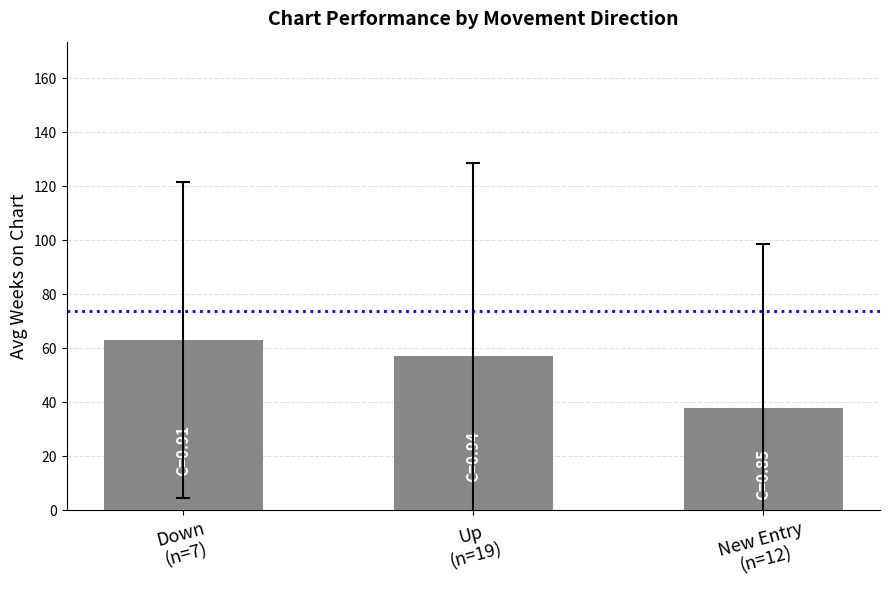

Reading left to right, transcribe all the data shown in this chart.

63.0	56.9	37.8